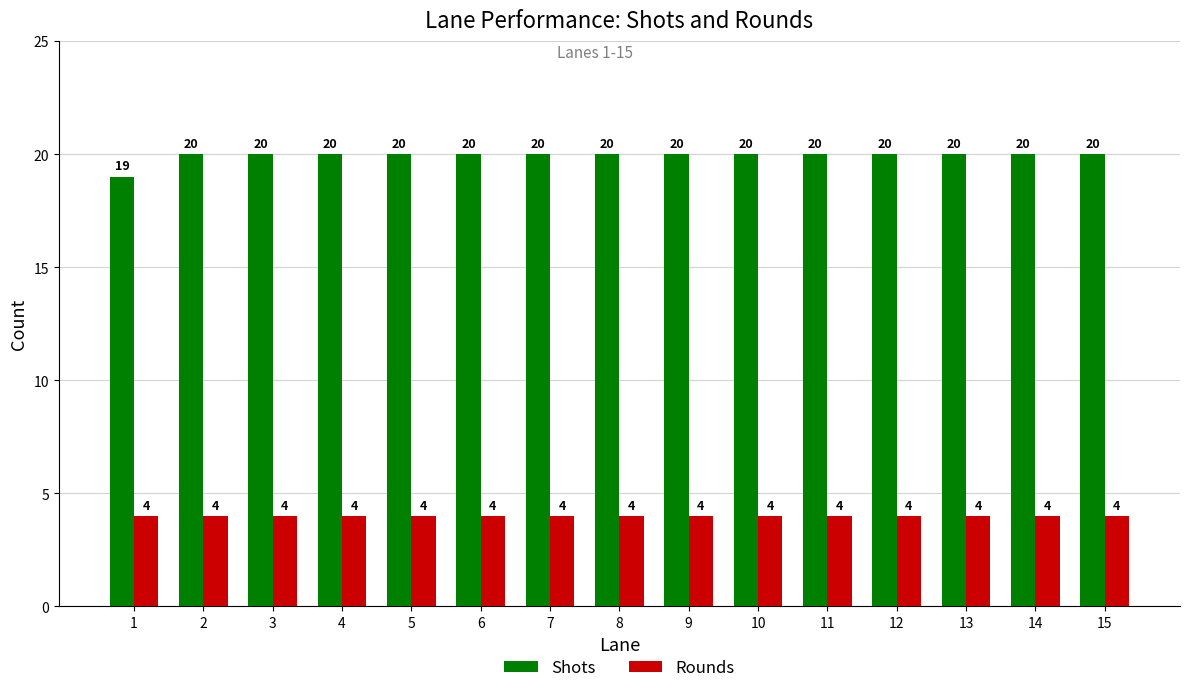

What is the lowest value of the Shots series?

19